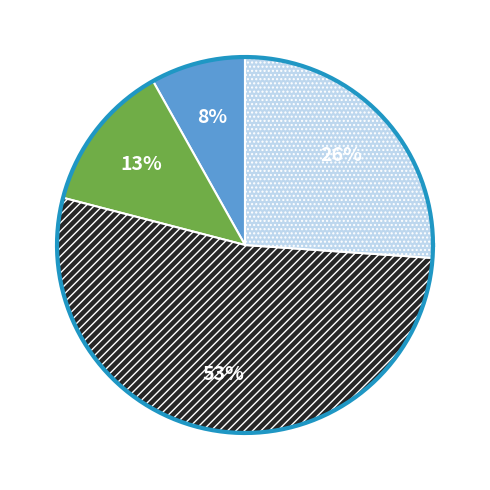

Which category accounts for the majority?

Total Cites (Rank 1)